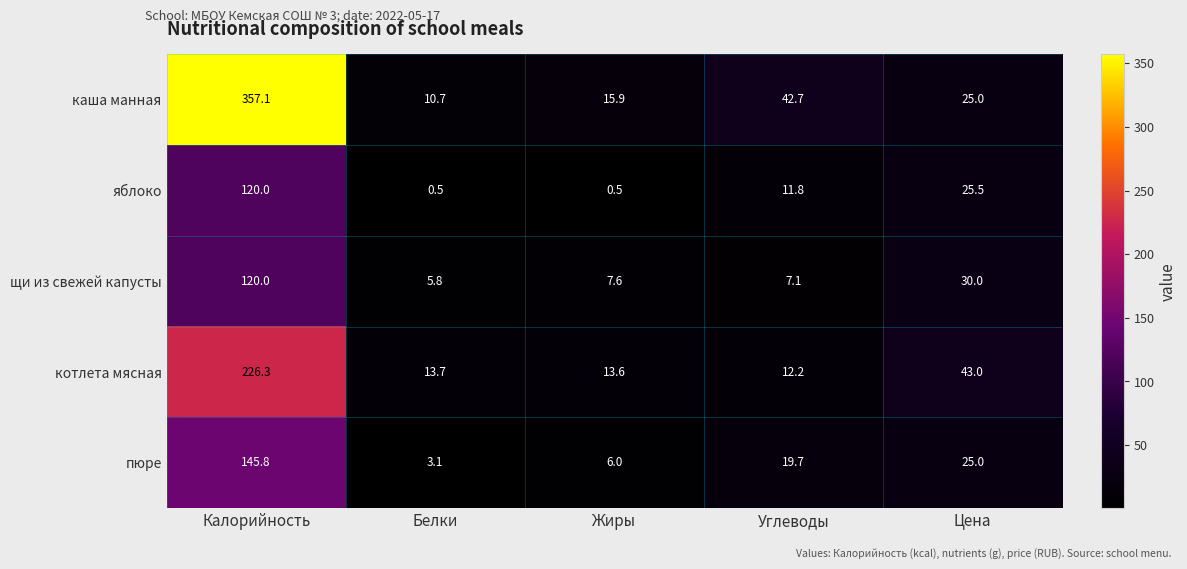

The каша манная series shows 71.9 at Углеводы. True or false?

False